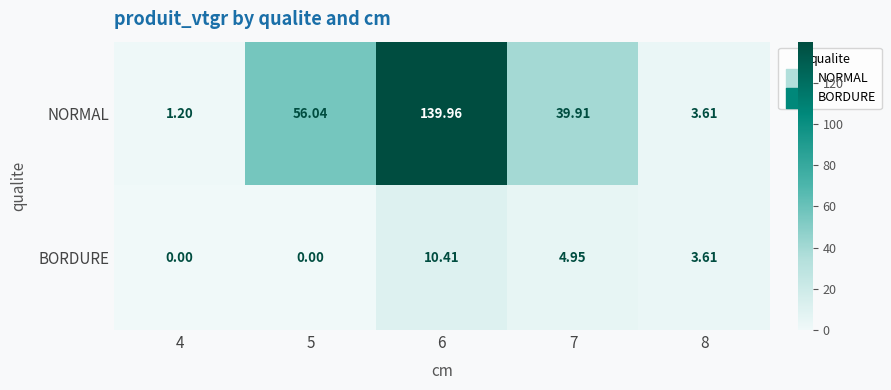

Which series changed the most between 5 and 8?

NORMAL